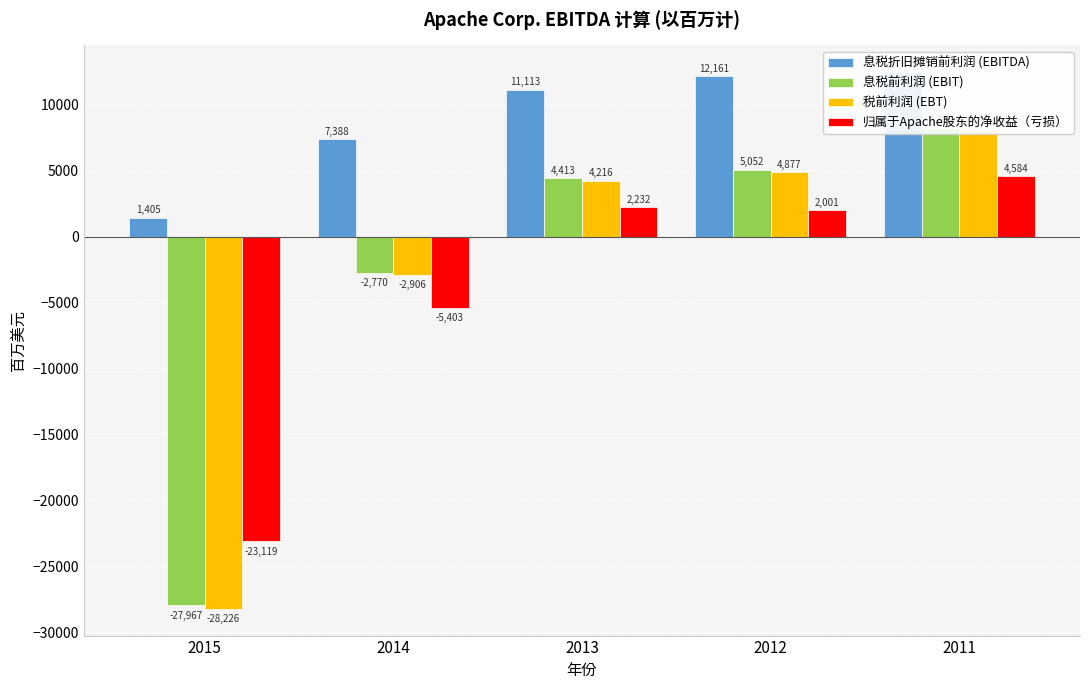

The value of 息税折旧摊销前利润 (EBITDA) at 2014 is 11954. True or false?

False